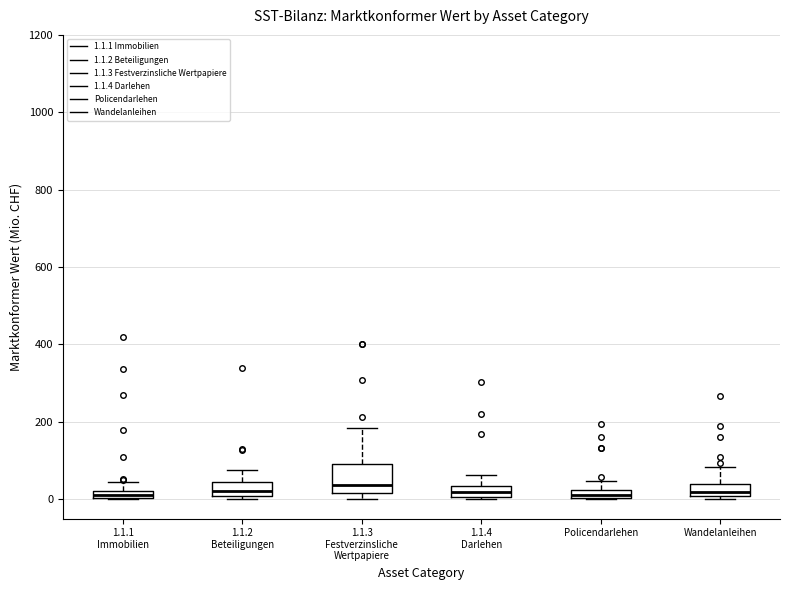

Where does the upper whisker of the box for Wandelanleihen end on the y-axis? The values are not printed on the chart, so give them approximately, as read against the axis.

80